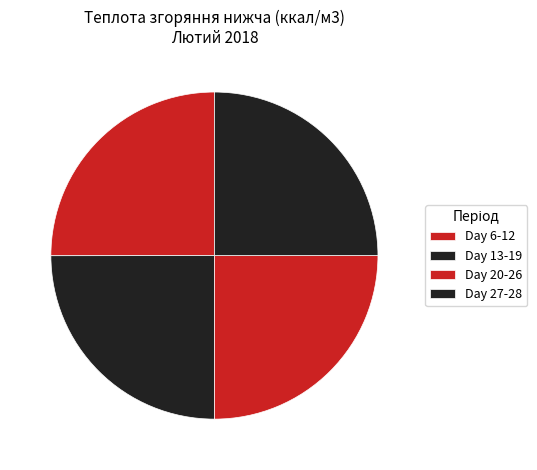

How many slices are in this pie chart?

4